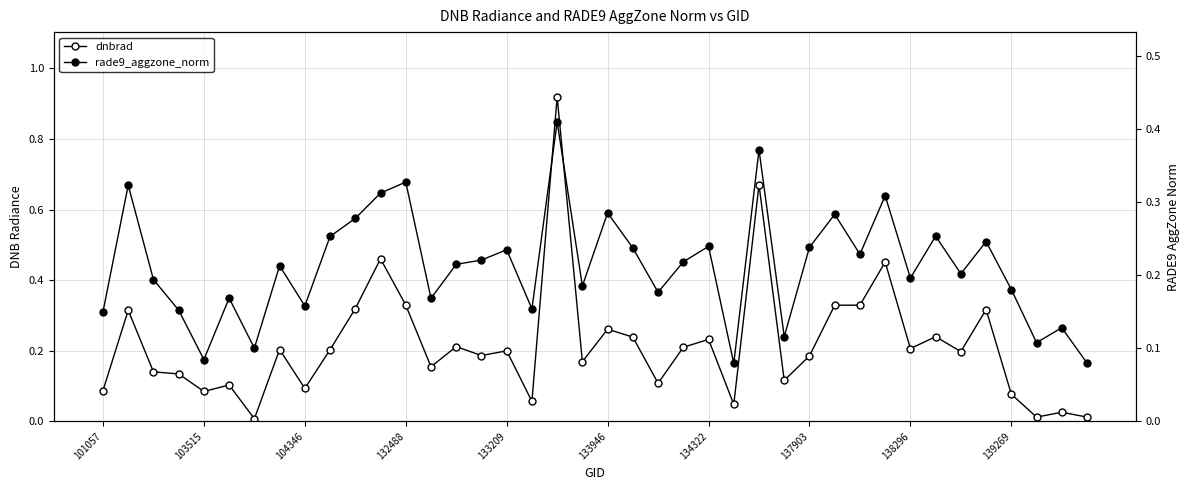

Which series has the widest spread of values?

dnbrad